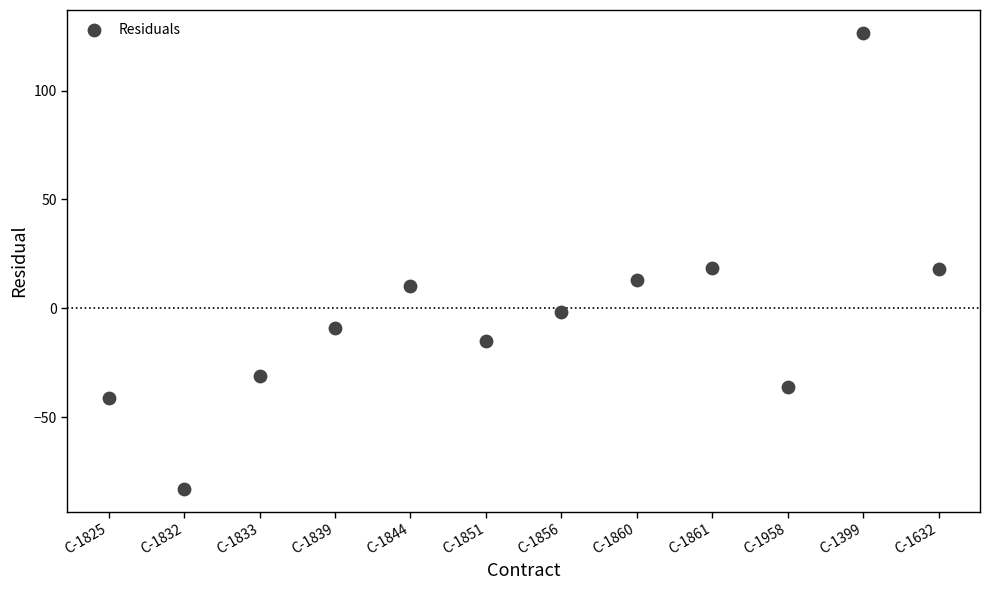

What is the range of Y values (max minus min)?

209.5